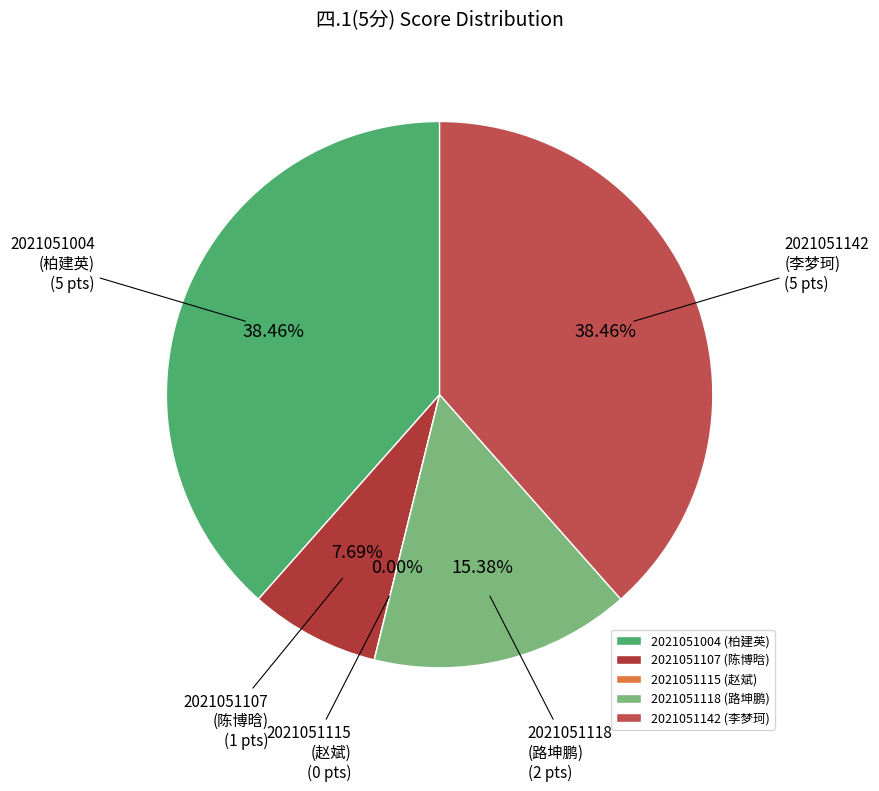

The 2021051118
(路坤鹏) slice represents 2% of the pie. True or false?

False